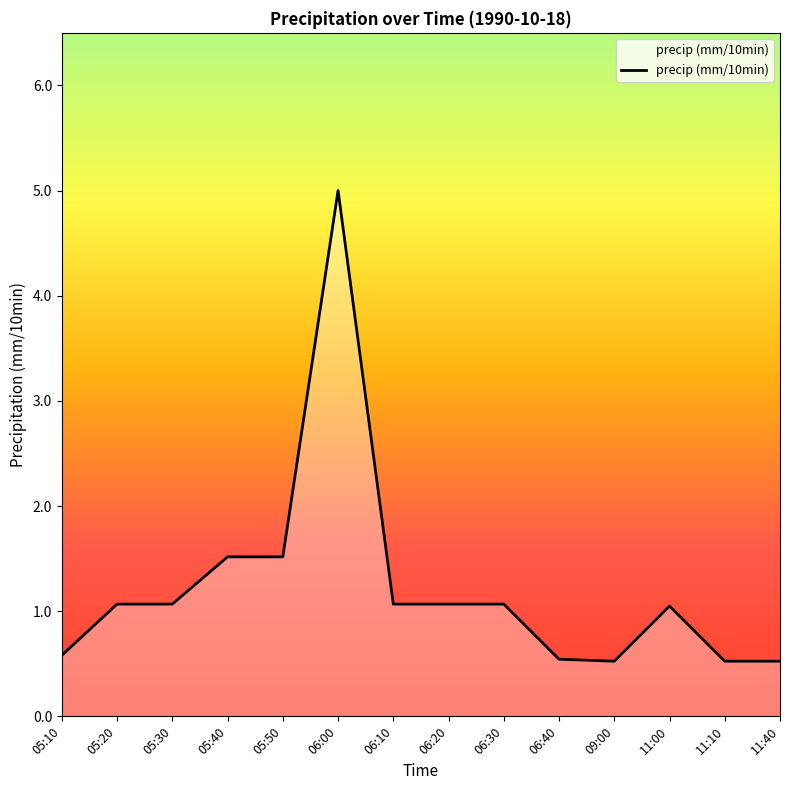

What position from the right is 11:10?

2